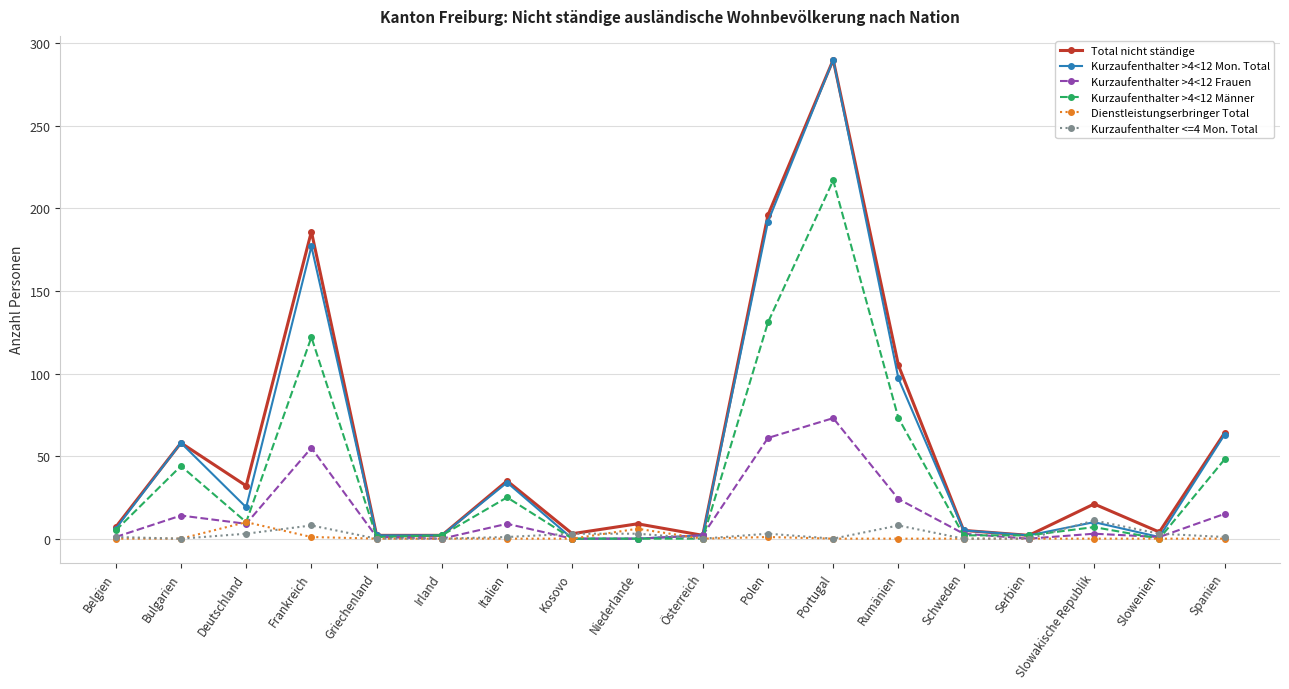

What is the maximum value shown in the chart?

290